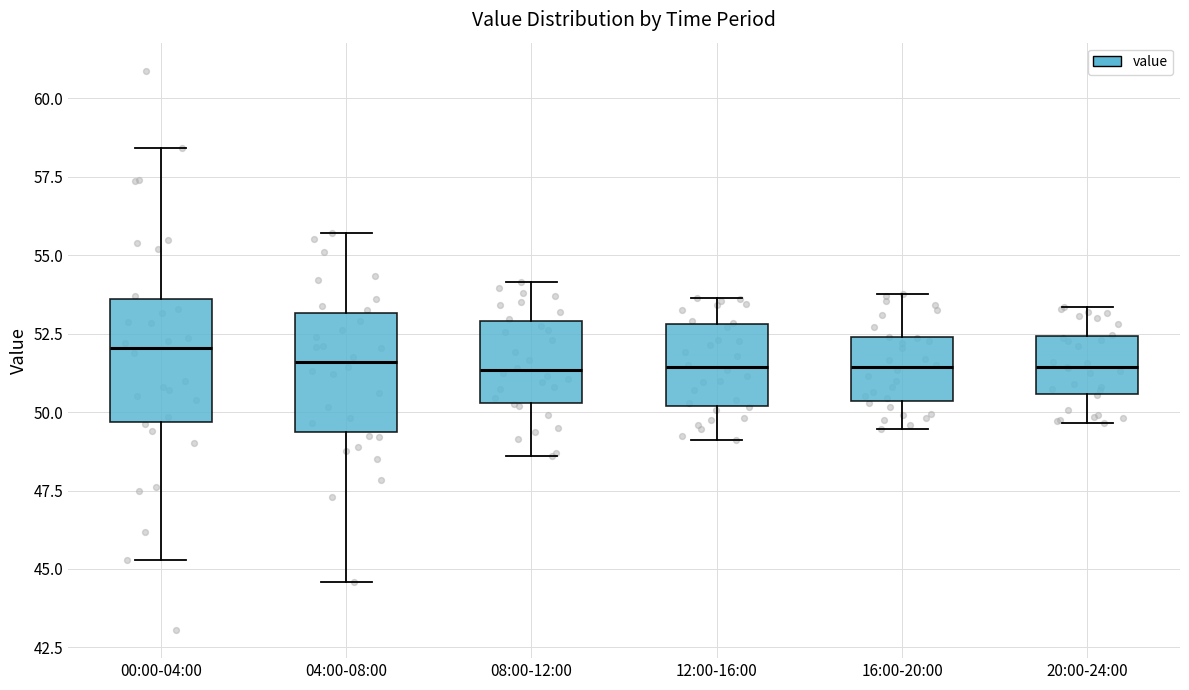

Reading left to right, transcribe this box plot: for each box, give where its median line is, the range the box spans, and where its two whiskers end, as read against the y-axis. The values are not printed on the chart, so give them approximately, as read against the axis.

00:00-04:00: median 52.0, box 49.5 to 53.5, whiskers 45.5 to 58.5
04:00-08:00: median 51.5, box 49.5 to 53.0, whiskers 44.5 to 55.5
08:00-12:00: median 51.5, box 50.5 to 53.0, whiskers 48.5 to 54.0
12:00-16:00: median 51.5, box 50.0 to 53.0, whiskers 49.0 to 53.5
16:00-20:00: median 51.5, box 50.5 to 52.5, whiskers 49.5 to 54.0
20:00-24:00: median 51.5, box 50.5 to 52.5, whiskers 49.5 to 53.5